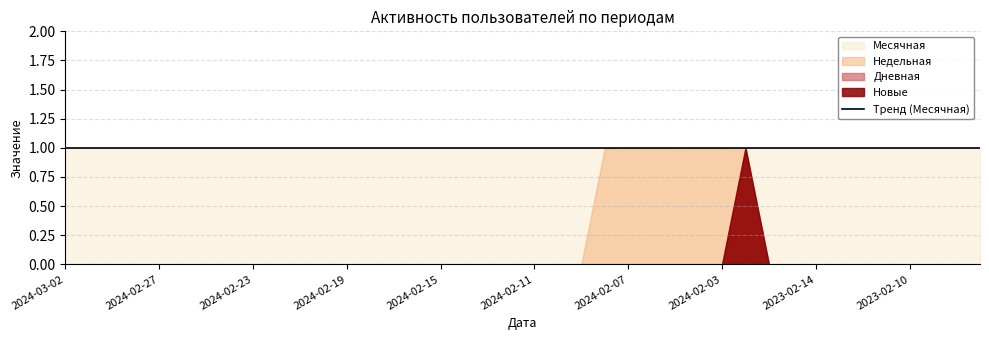

What is the label of the 16th point from the left?

2024-02-16